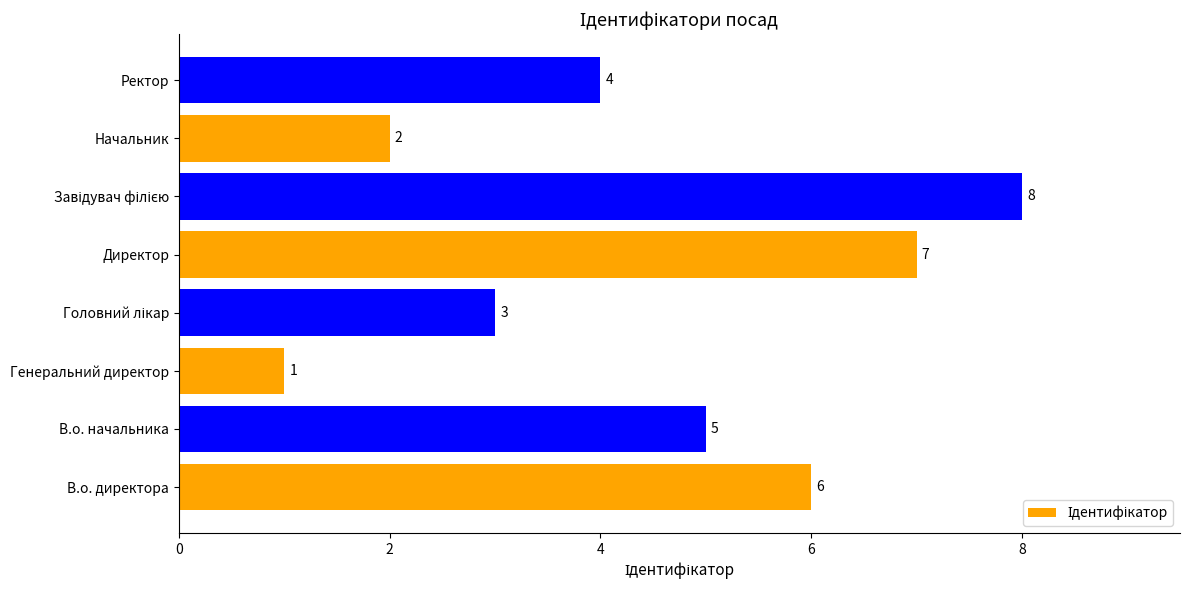

Reading bottom to top, extract all data points from this chart.

6	5	1	3	7	8	2	4